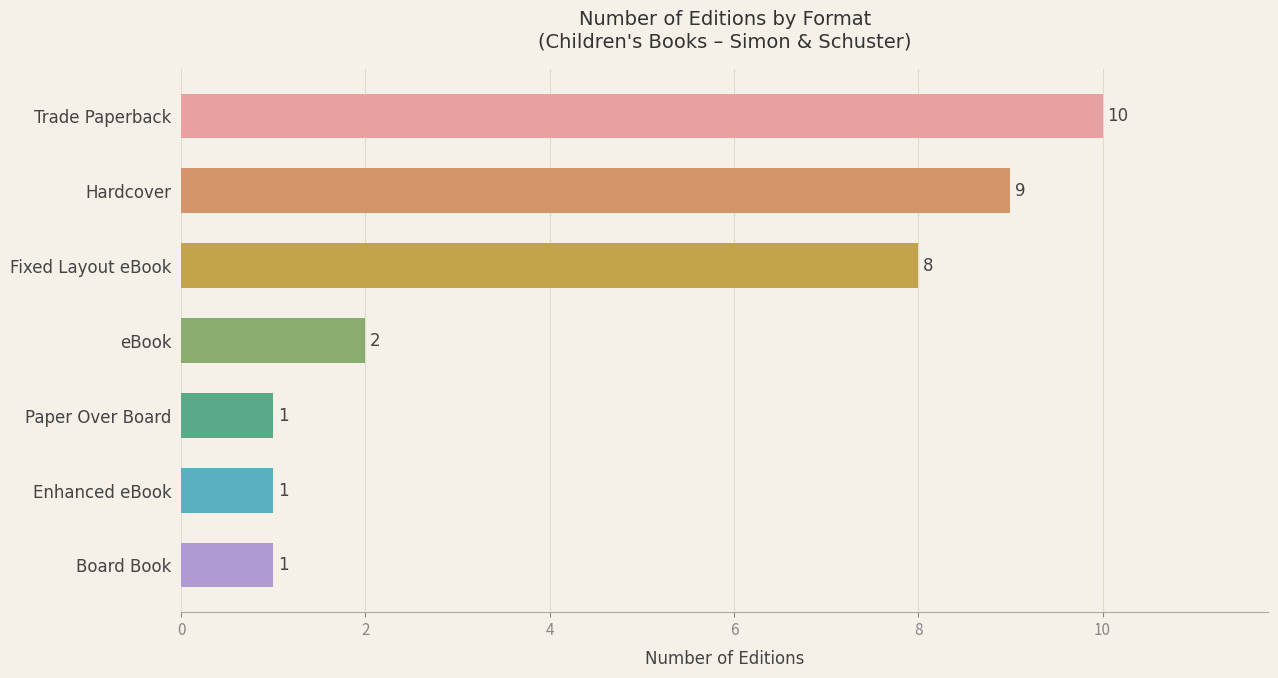

What is the average value?

5